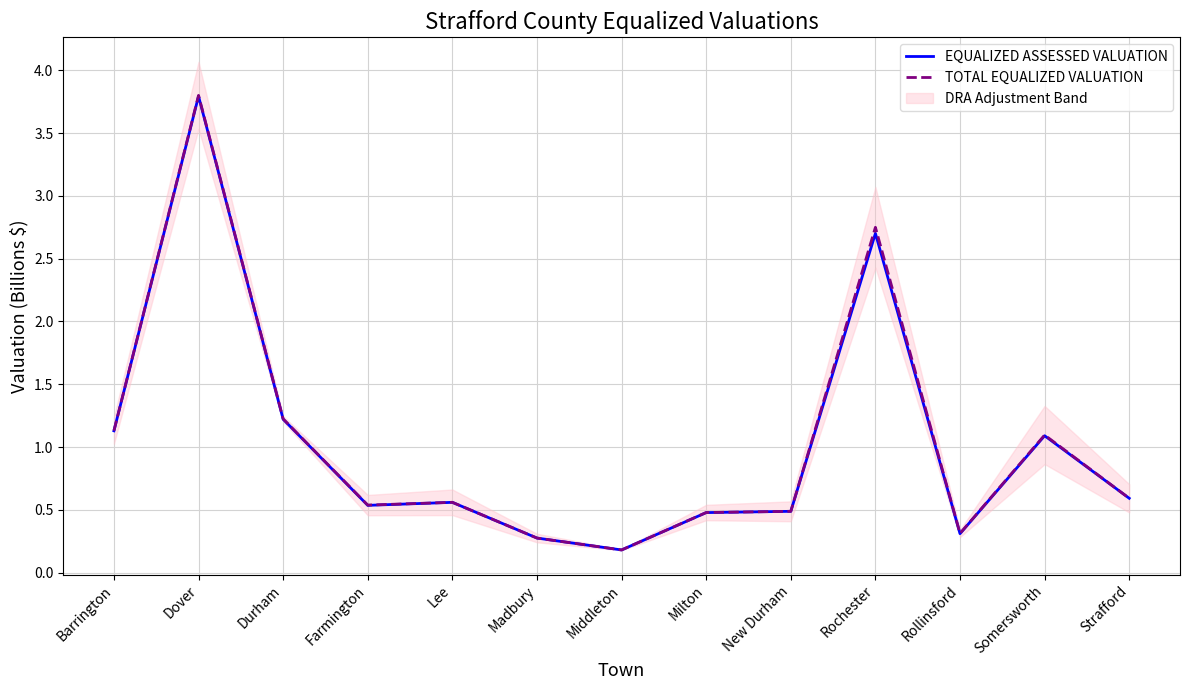

The TOTAL EQUALIZED VALUATION series shows 1.8 at Durham. True or false?

False